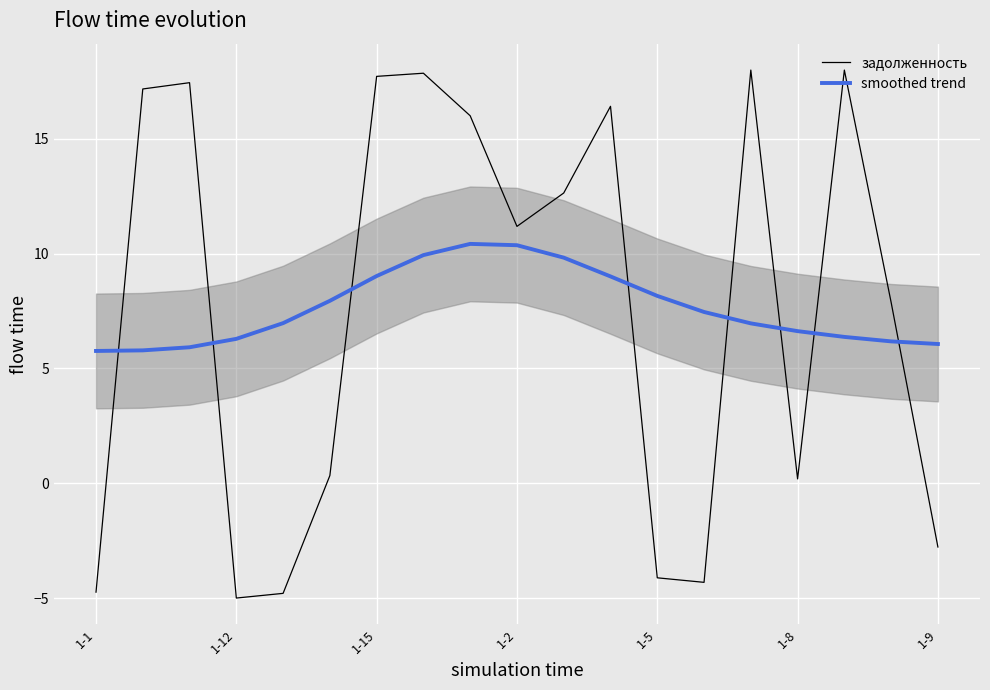

How many data points does each series have?

19